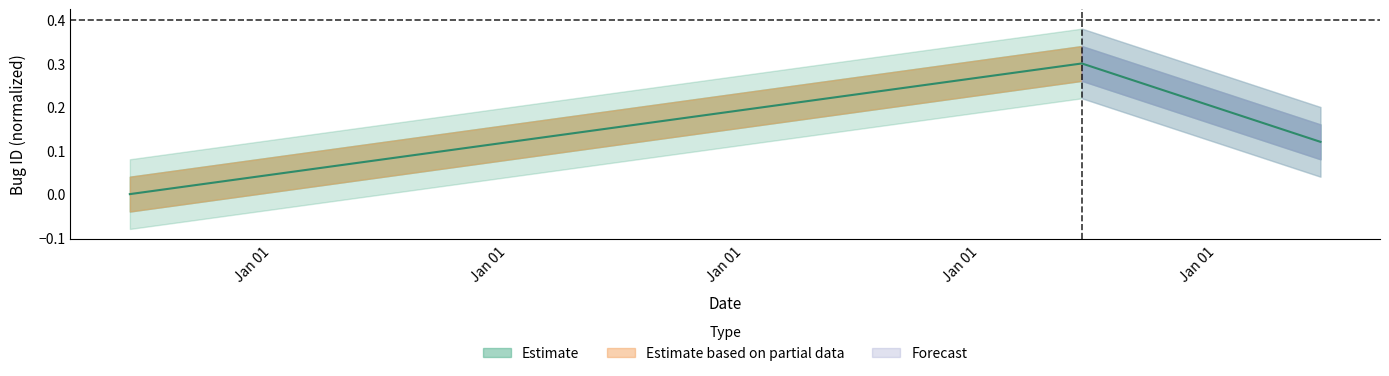

Reading left to right, what are all the values shown in this chart?

2012-06-26=0.0	2016-07-07=0.3	2017-07-11=0.1